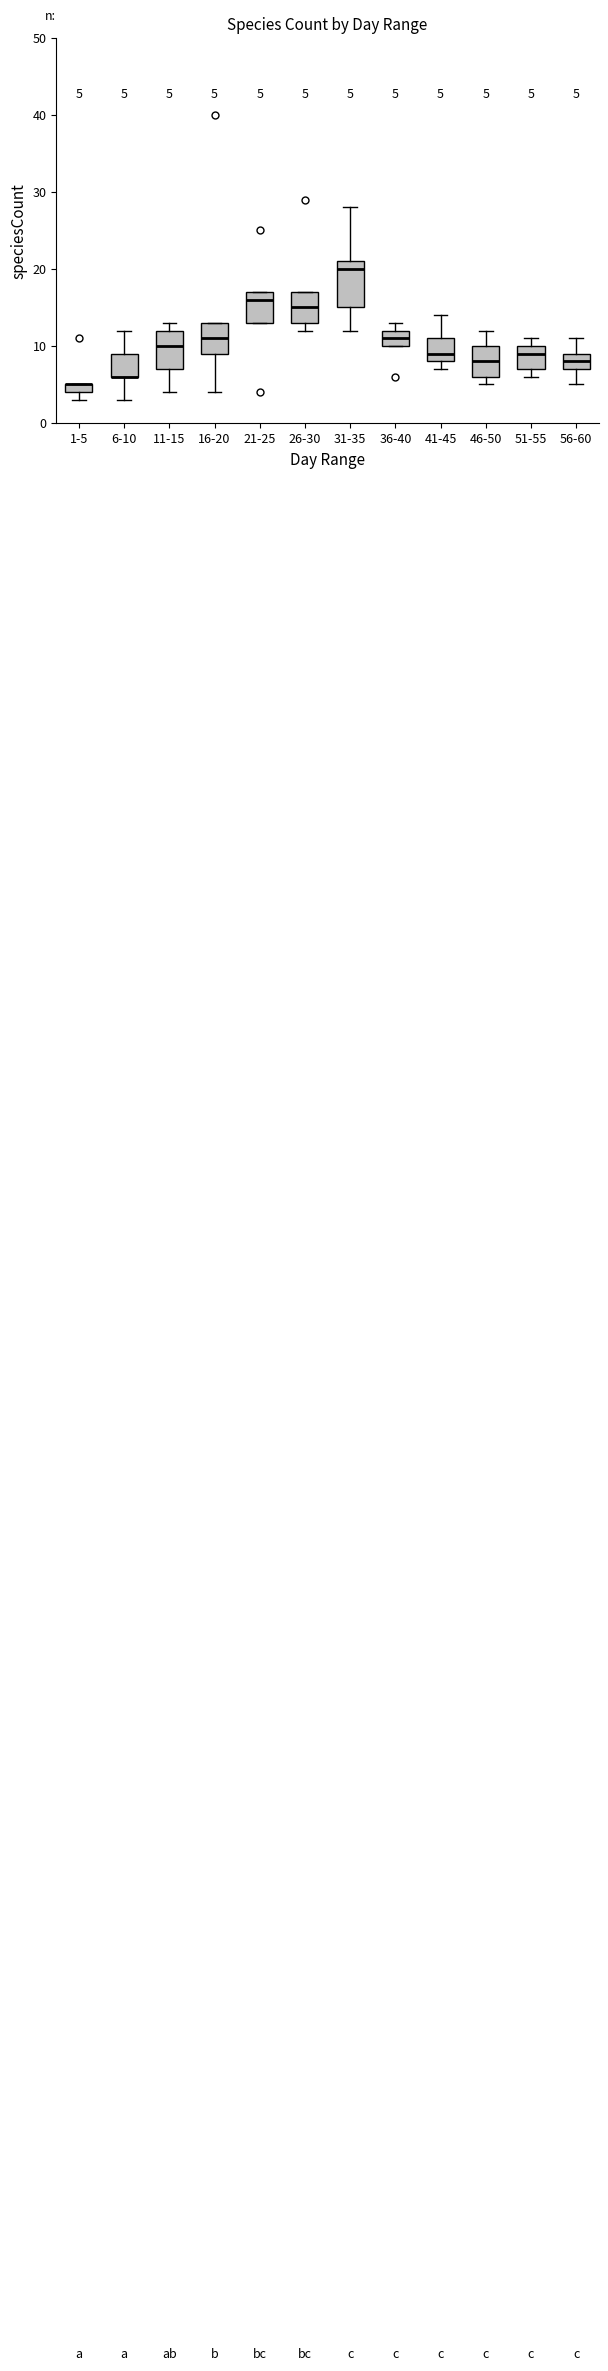

Comparing the boxes themselves (not the whiskers), which one is the tallest?

31-35